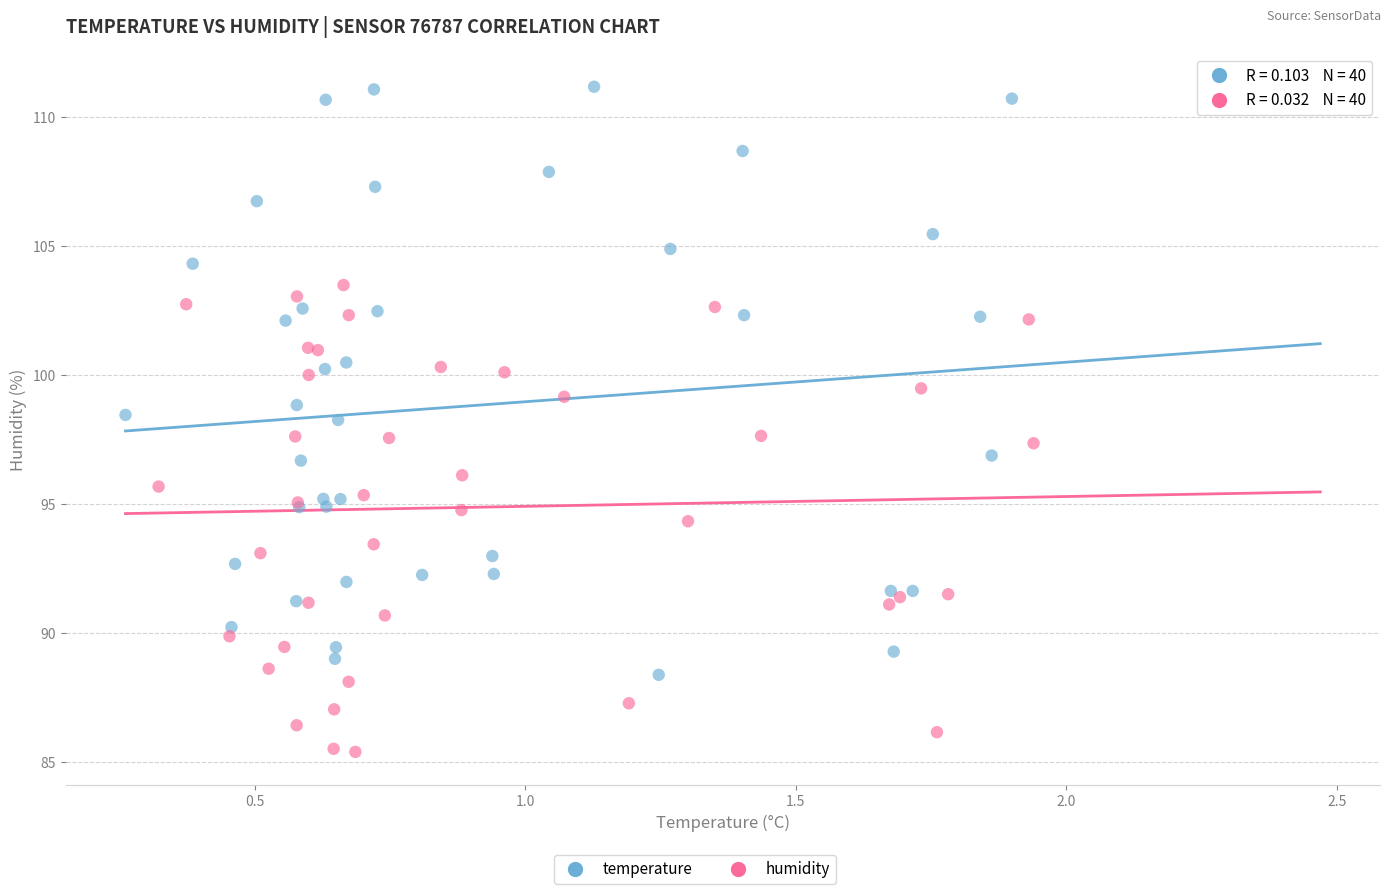

Which series reaches the minimum Y coordinate?

humidity